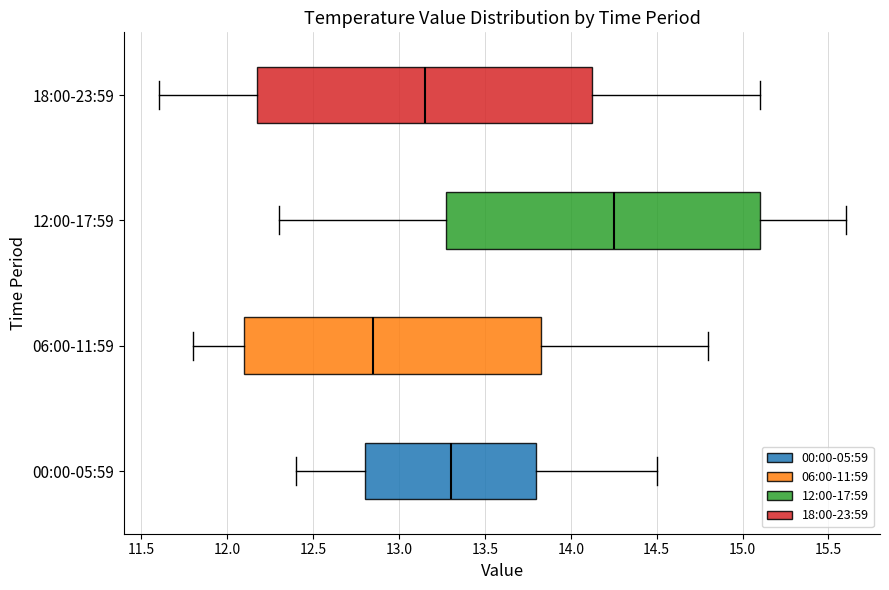

Reading bottom to top, read every box against the x-axis: the position of its median line, the range the box covers, and the ends of its whiskers. The values are not printed on the chart, so give them approximately, as read against the axis.

00:00-05:59: median 13.30, box 12.80 to 13.80, whiskers 12.40 to 14.50
06:00-11:59: median 12.85, box 12.10 to 13.85, whiskers 11.80 to 14.80
12:00-17:59: median 14.25, box 13.30 to 15.10, whiskers 12.30 to 15.60
18:00-23:59: median 13.15, box 12.20 to 14.15, whiskers 11.60 to 15.10